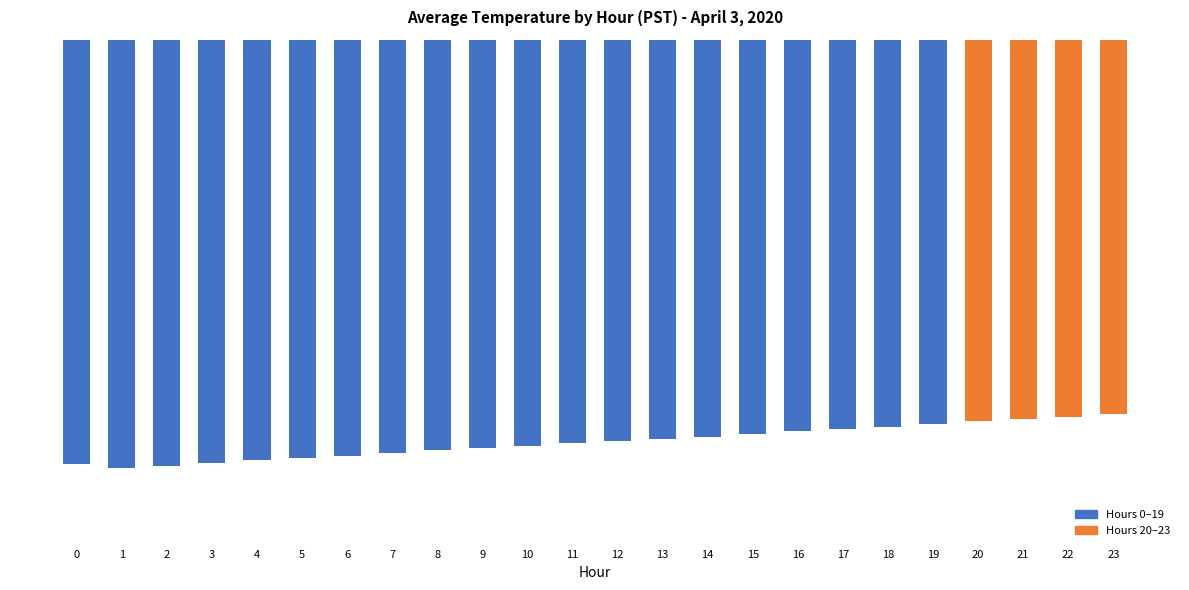

What is the average value?

-4.0